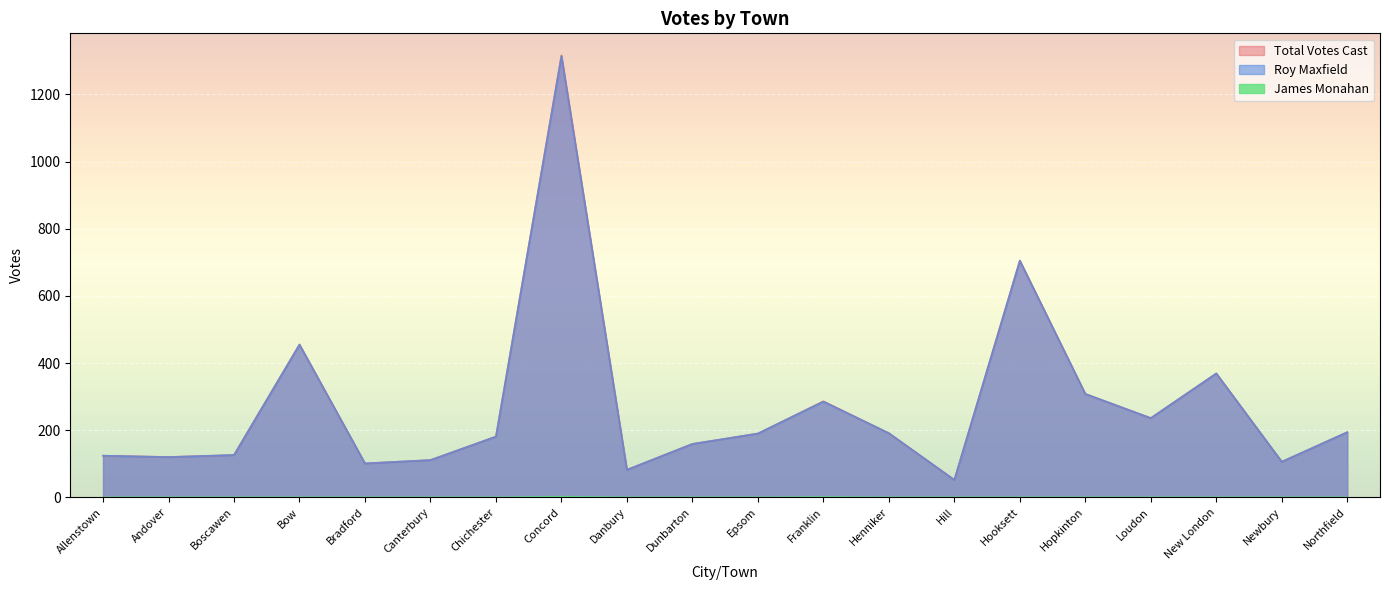

What is the minimum value for Roy Maxfield?

52